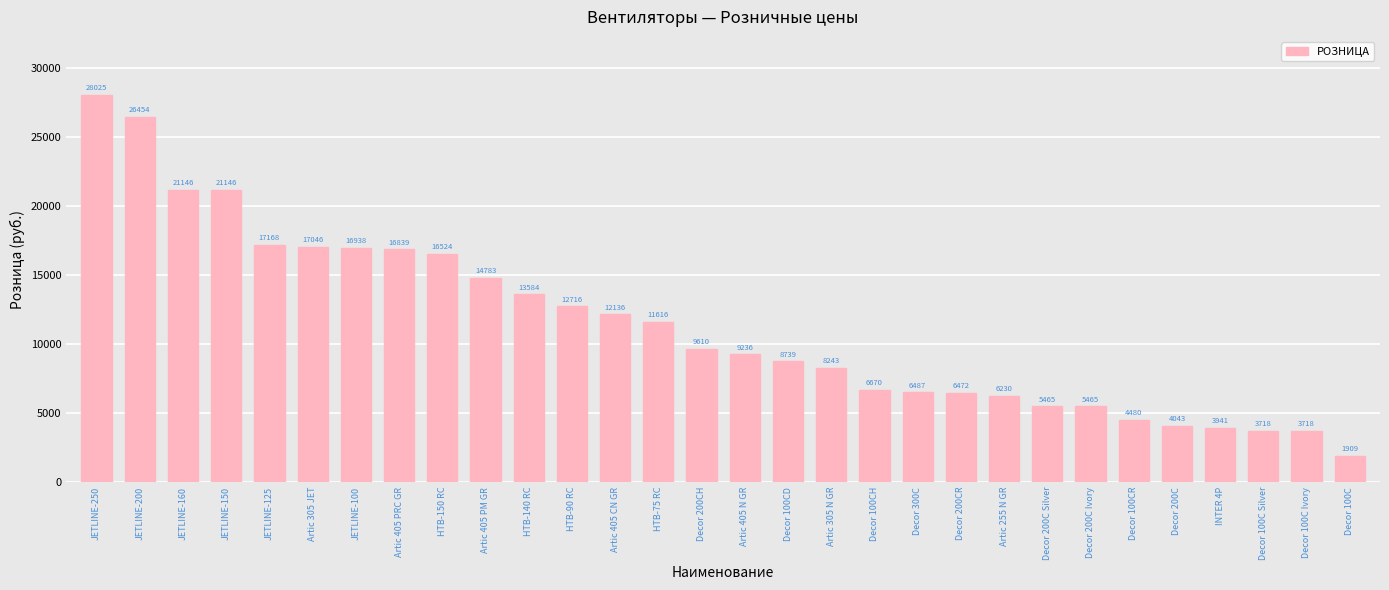

How many data points are less than 9610?

15